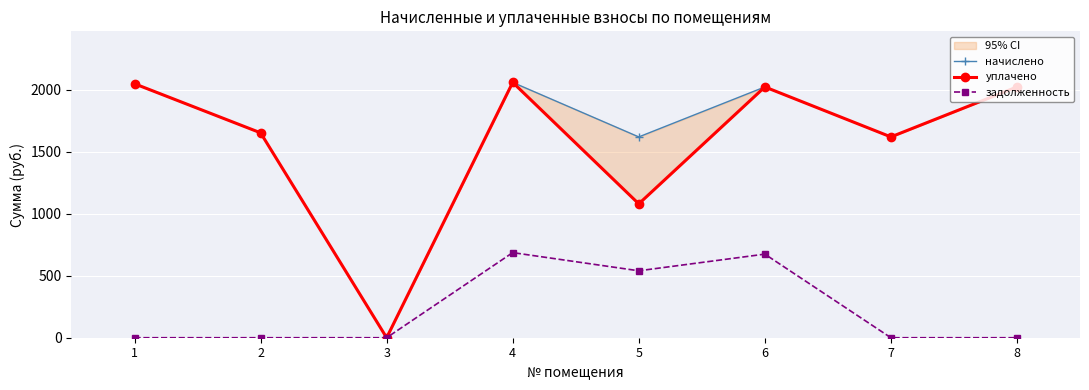

How many lines are shown in the chart?

3